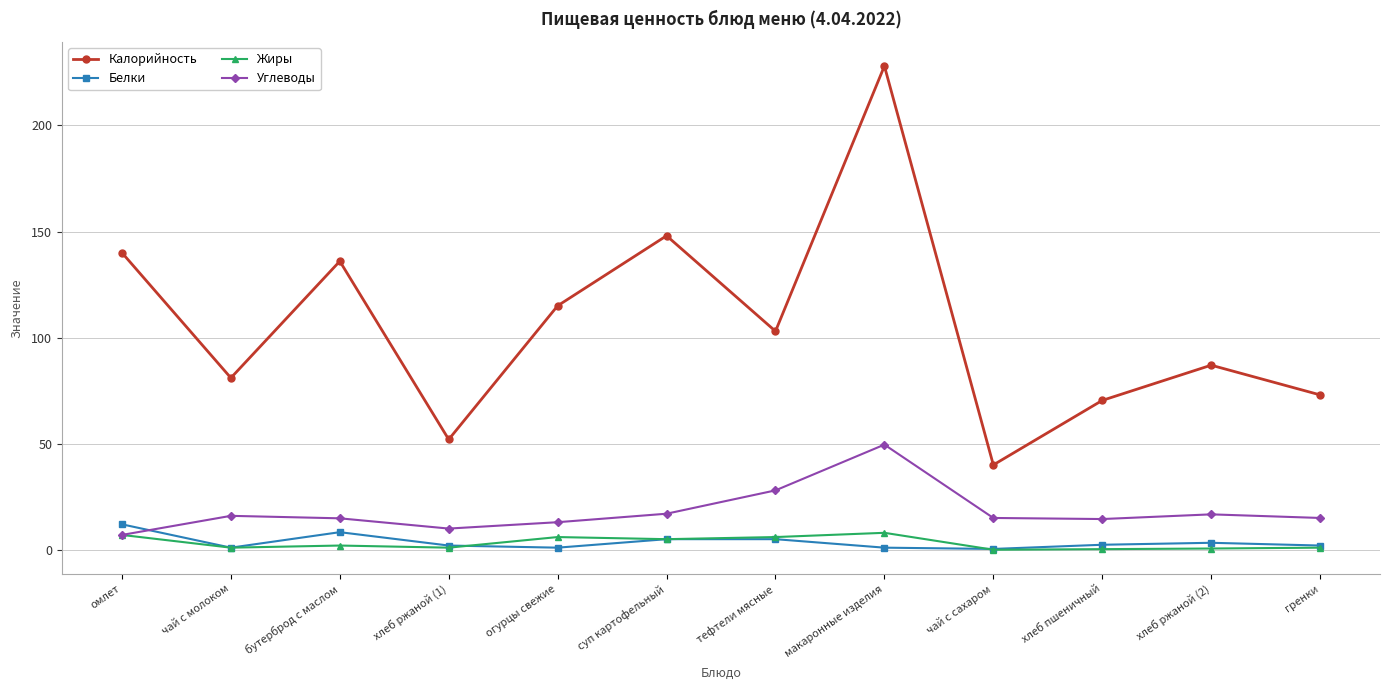

True or false: Белки and Калорийность intersect in this chart.

False